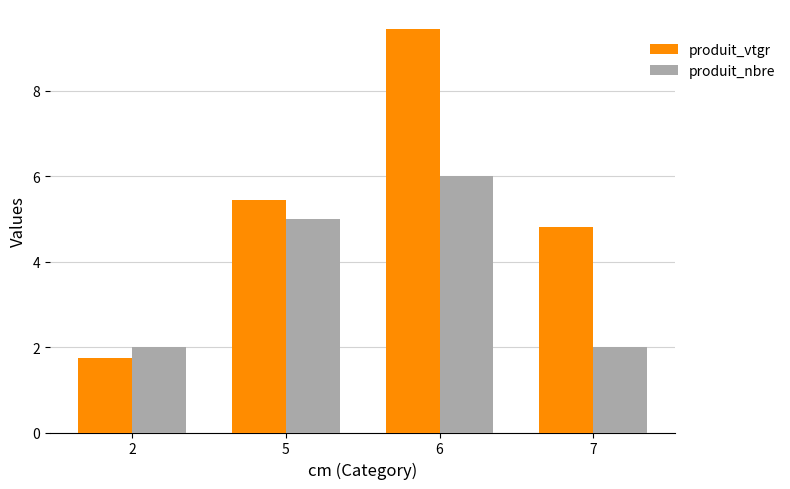

What is the difference between the produit_nbre values at 2 and 5?

3.0